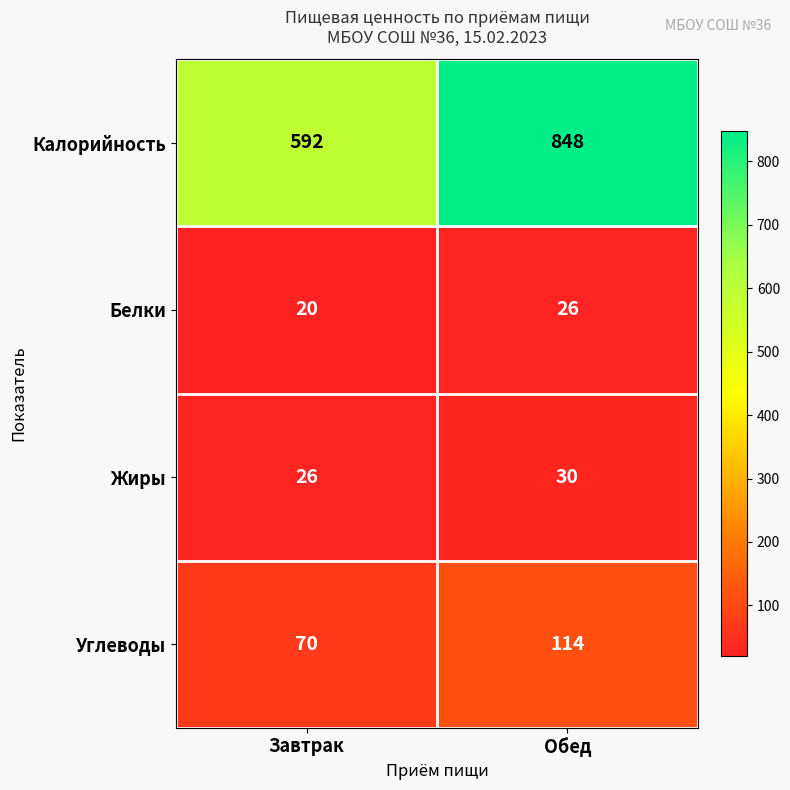

Reading left to right, extract all data points from this chart.

Калорийность: 592	848
Белки: 20	26
Жиры: 26	30
Углеводы: 70	114